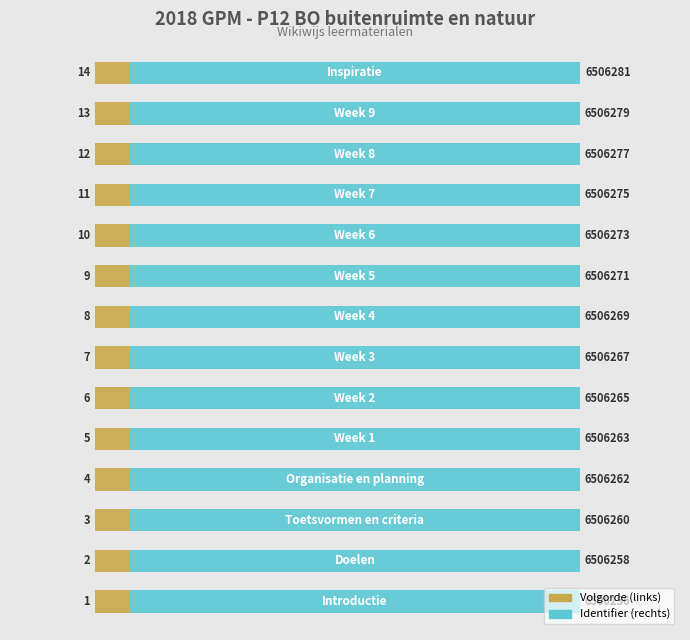

Is the value of Volgorde at 8 greater than the value of Identifier at 7?

No